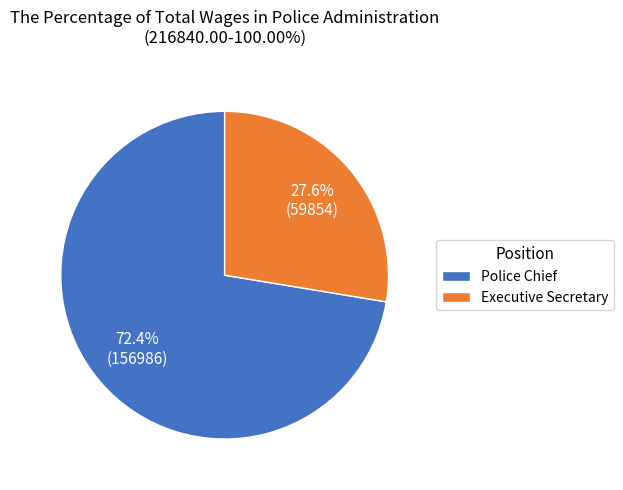

To the nearest percent, what portion does Police Chief represent?

72%